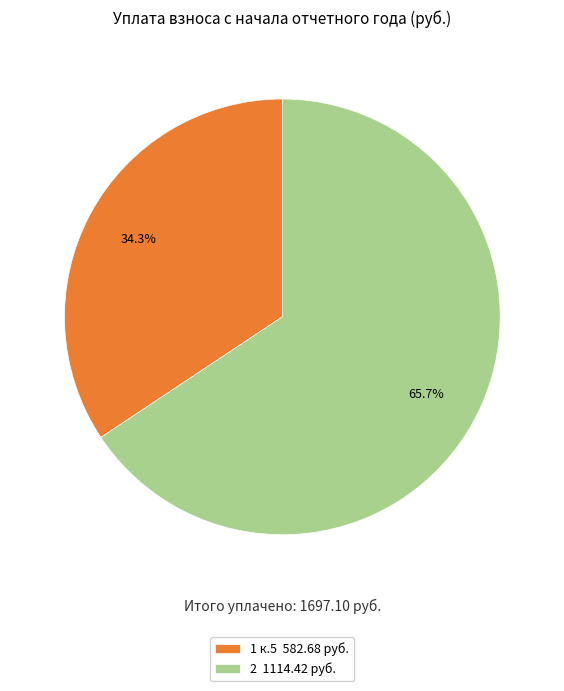

Which slice is the smallest?

1 к.5 582.68 руб.